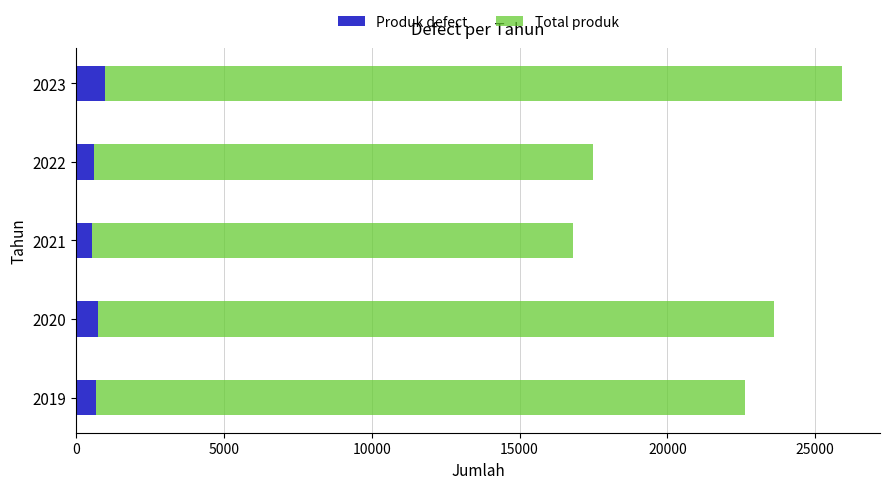

At which label does Produk defect reach its peak?

2023